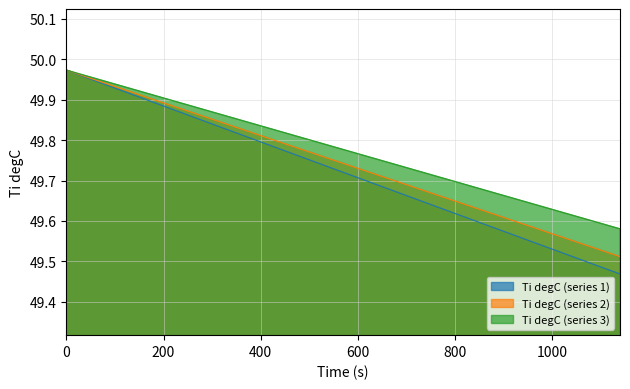

True or false: Ti degC (series 1) and Ti degC (series 2) intersect in this chart.

False